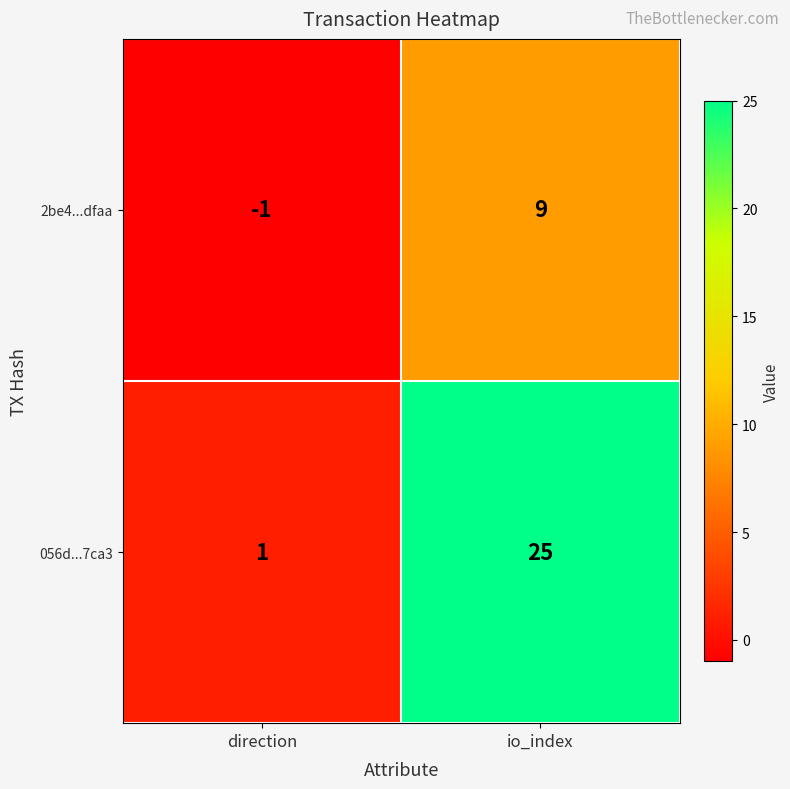

Count the number of categories in the chart.

2